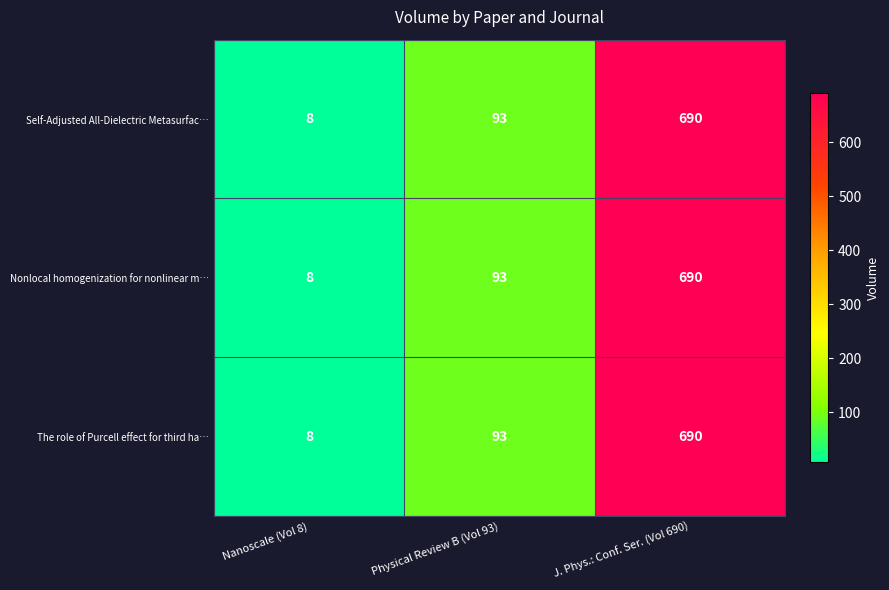

How many data points does each series have?

3